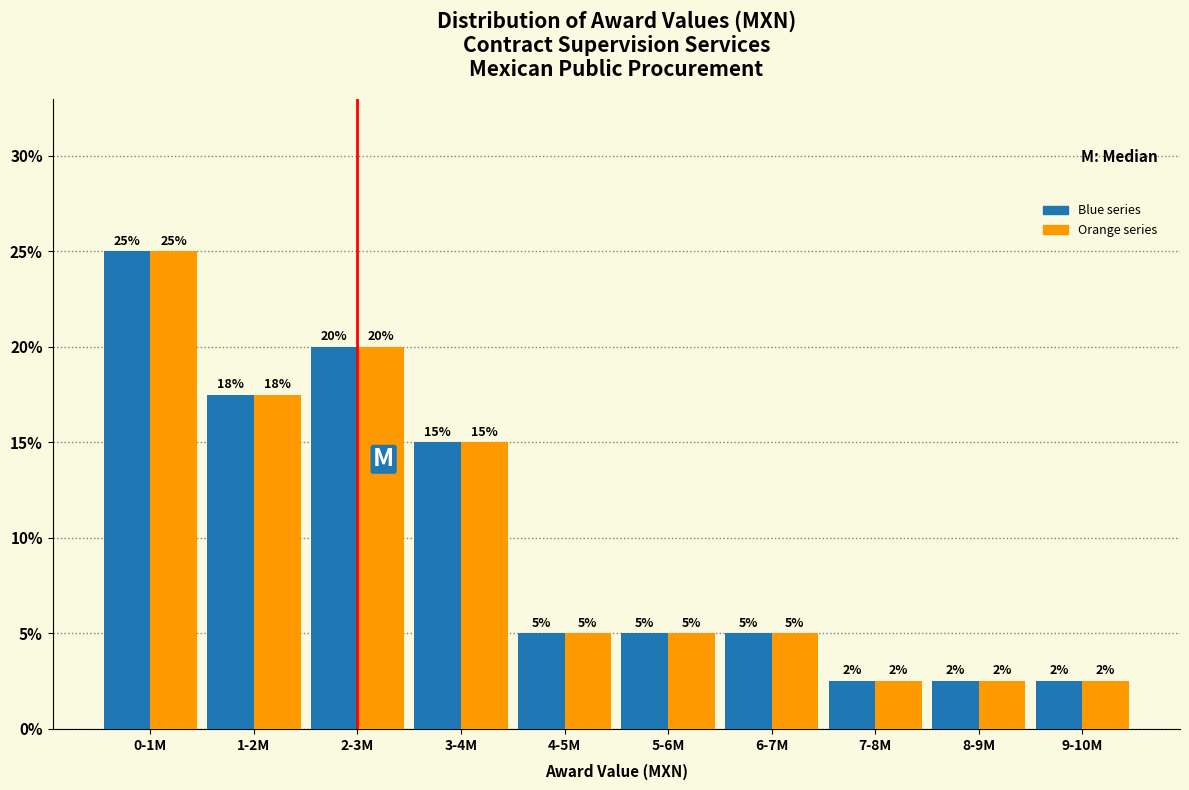

At which category does the chart reach its peak across all series?

0-1M